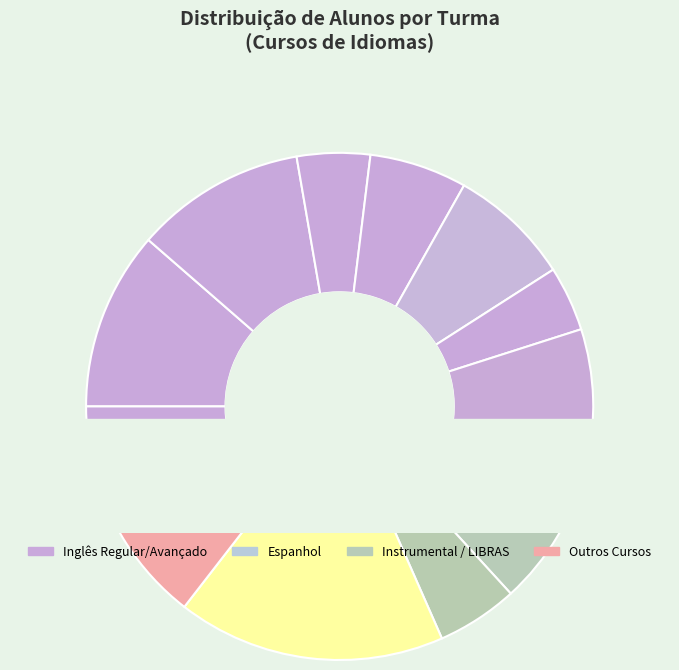

Is ADV 2 (sáb) the majority of the pie?

No